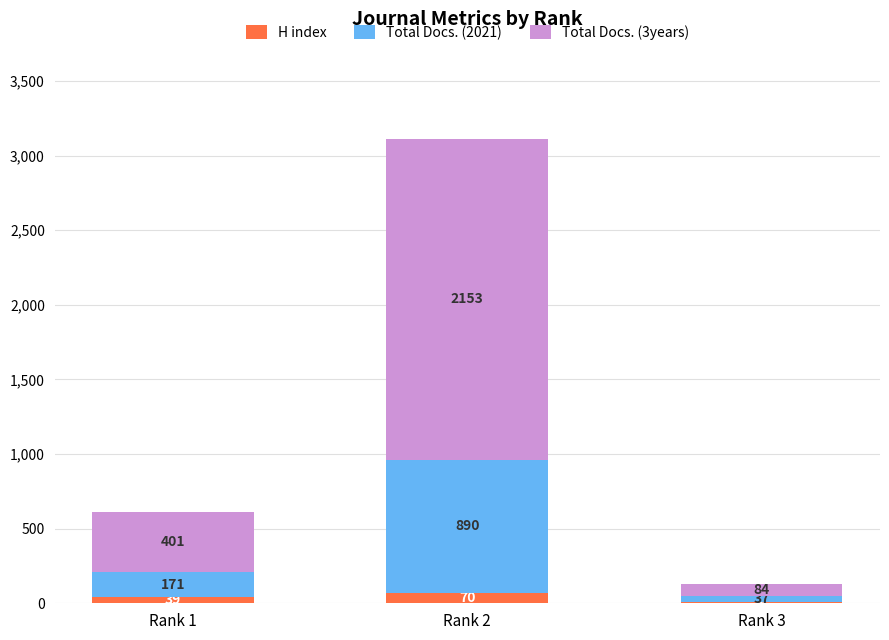

What is the highest value of the H index series?

70